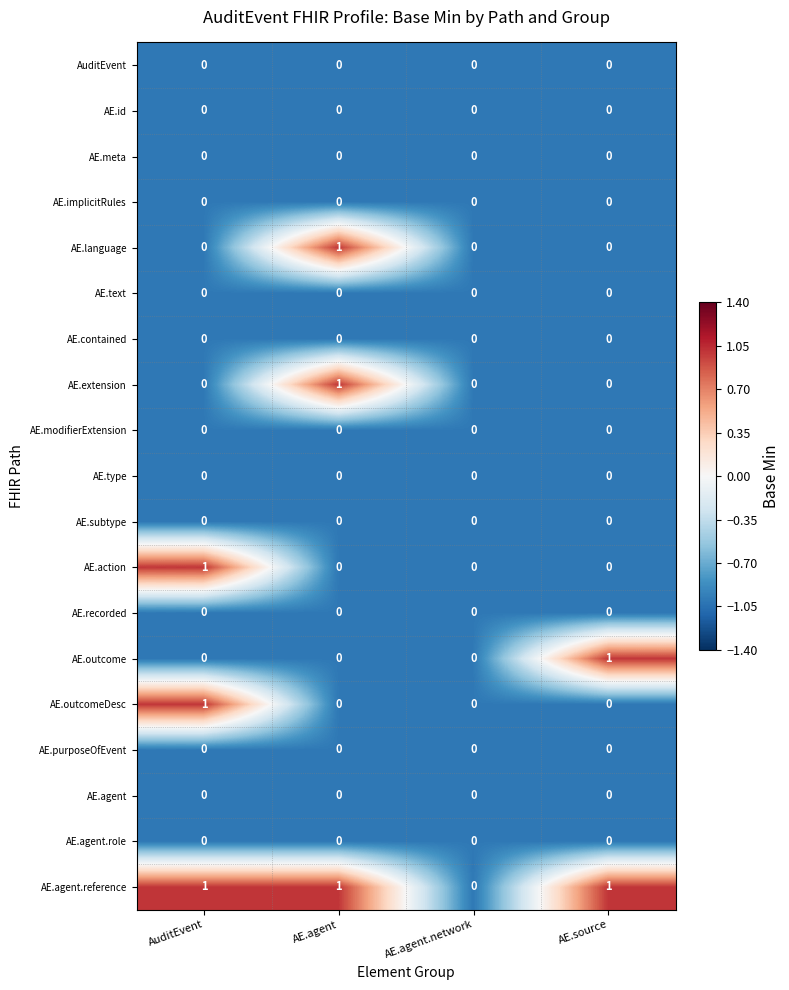

What is the minimum value shown in the chart?

0